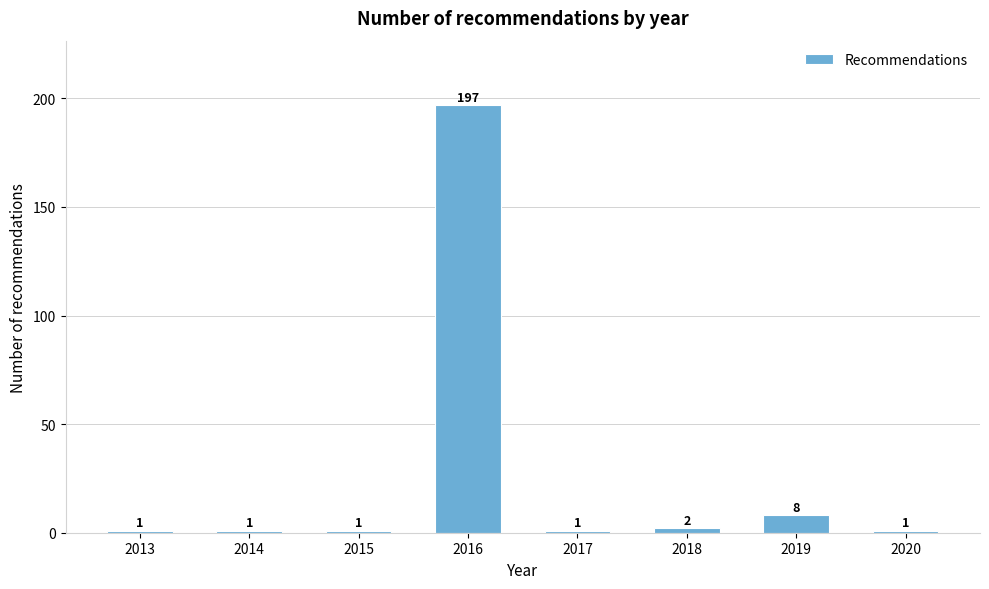

Reading right to left, what are all the values shown in this chart?

2020=1	2019=8	2018=2	2017=1	2016=197	2015=1	2014=1	2013=1